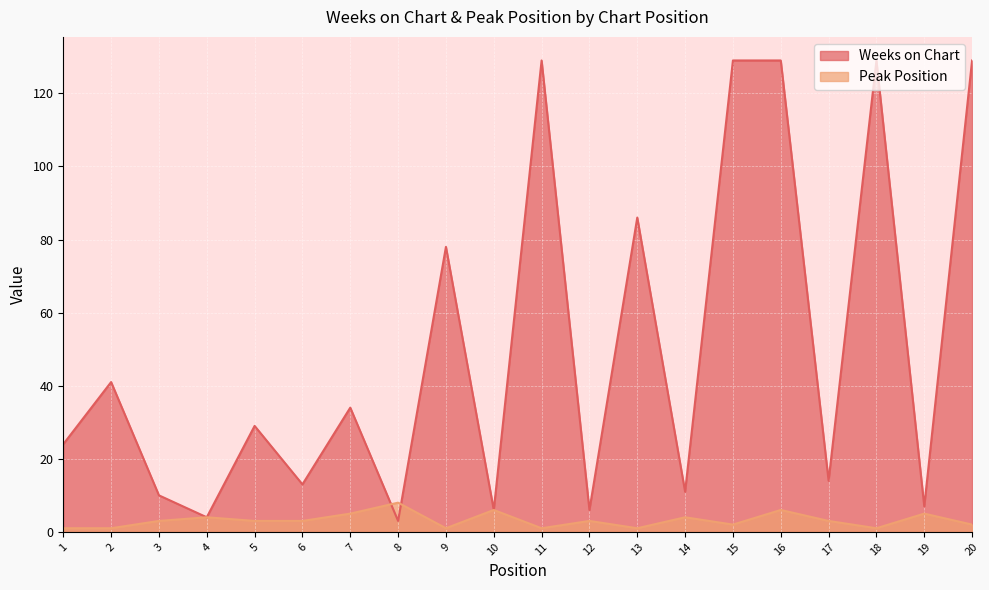

Which series has the widest spread of values?

Weeks on Chart